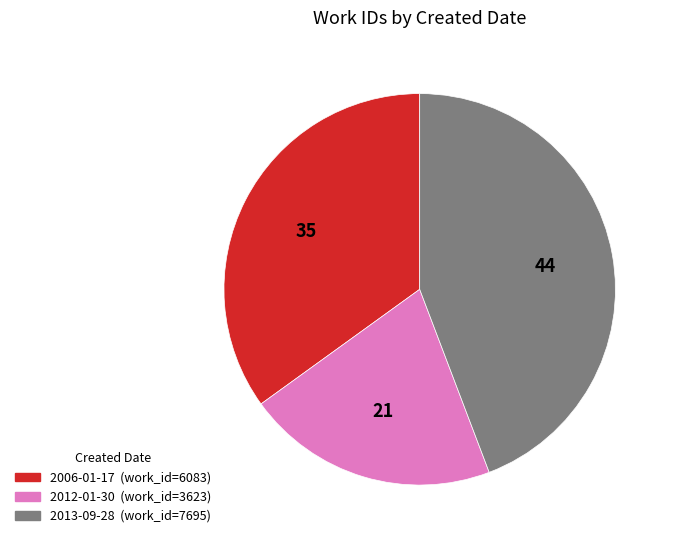

Is 2012-01-30 the majority of the pie?

No